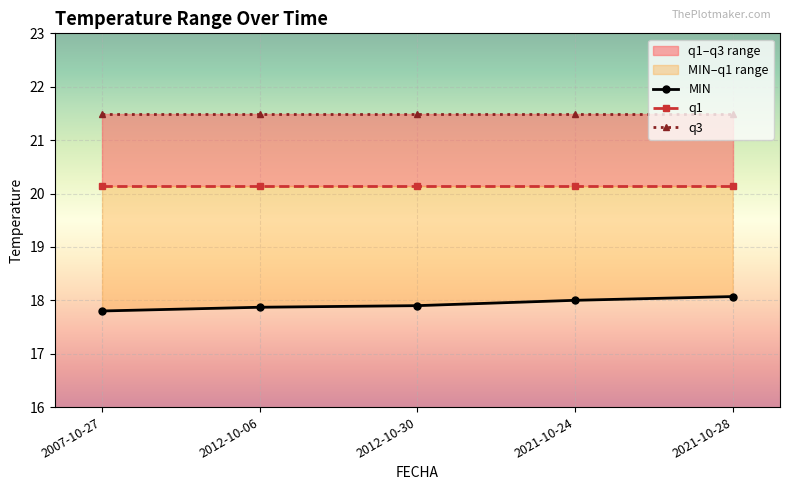

Reading left to right, transcribe all the data shown in this chart.

MIN: 17.8	17.9	17.9	18.0	18.1
q1: 20.1	20.1	20.1	20.1	20.1
q3: 21.5	21.5	21.5	21.5	21.5